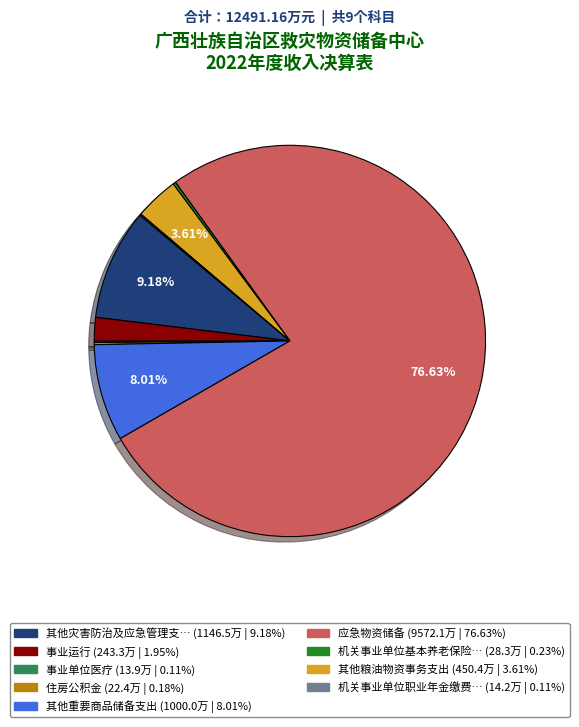

Does any single category account for the majority?

Yes